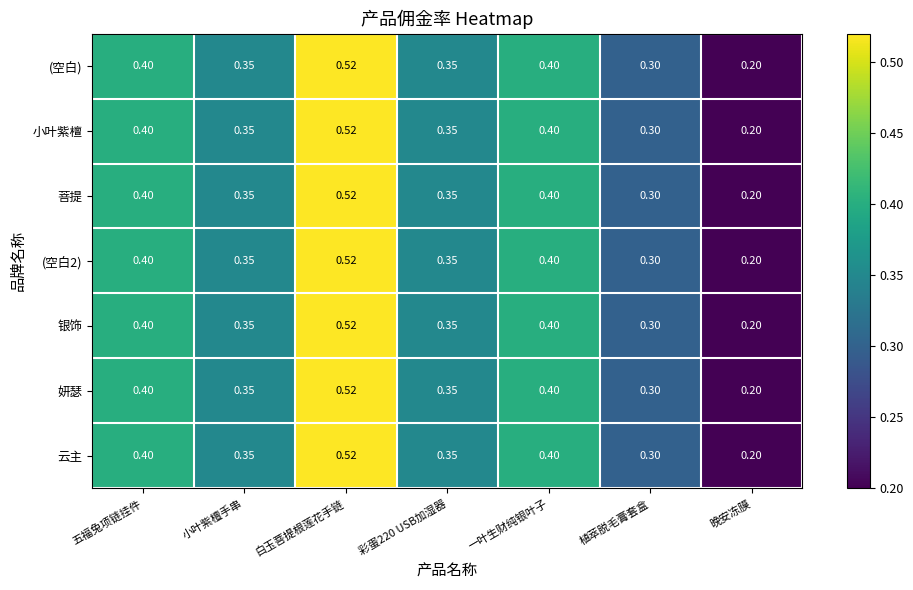

At which label does 银饰 reach its minimum?

晚安冻膜